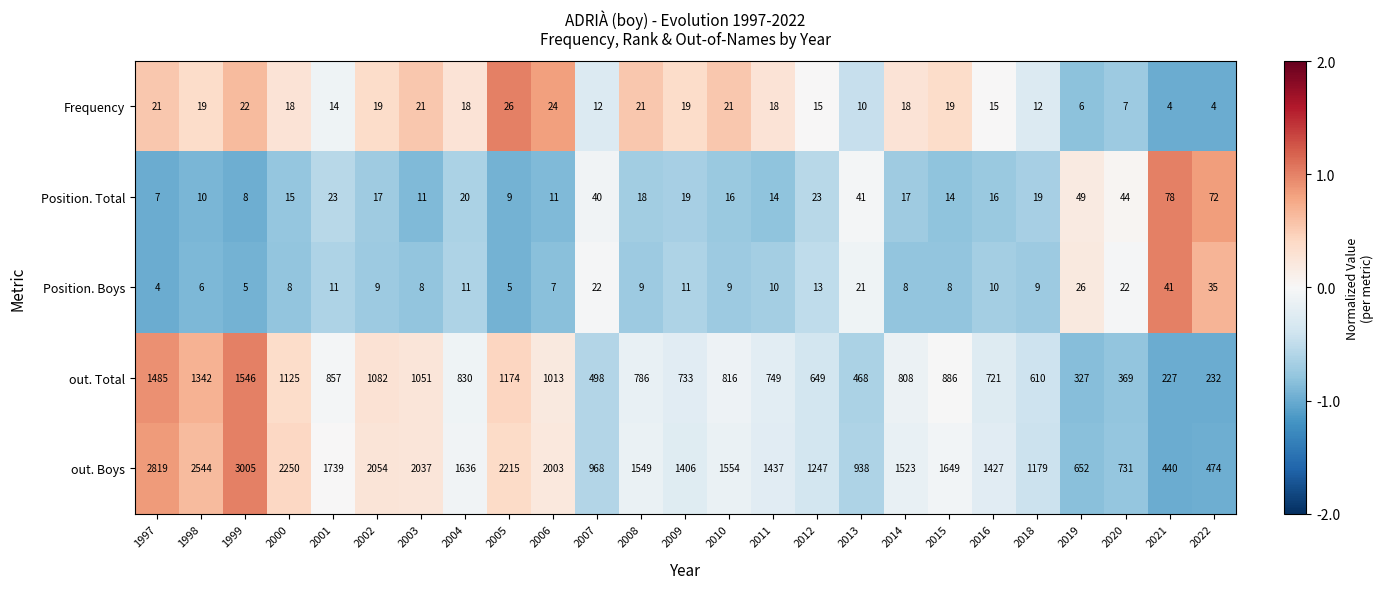

What is the total value across all series at 2009?

2188